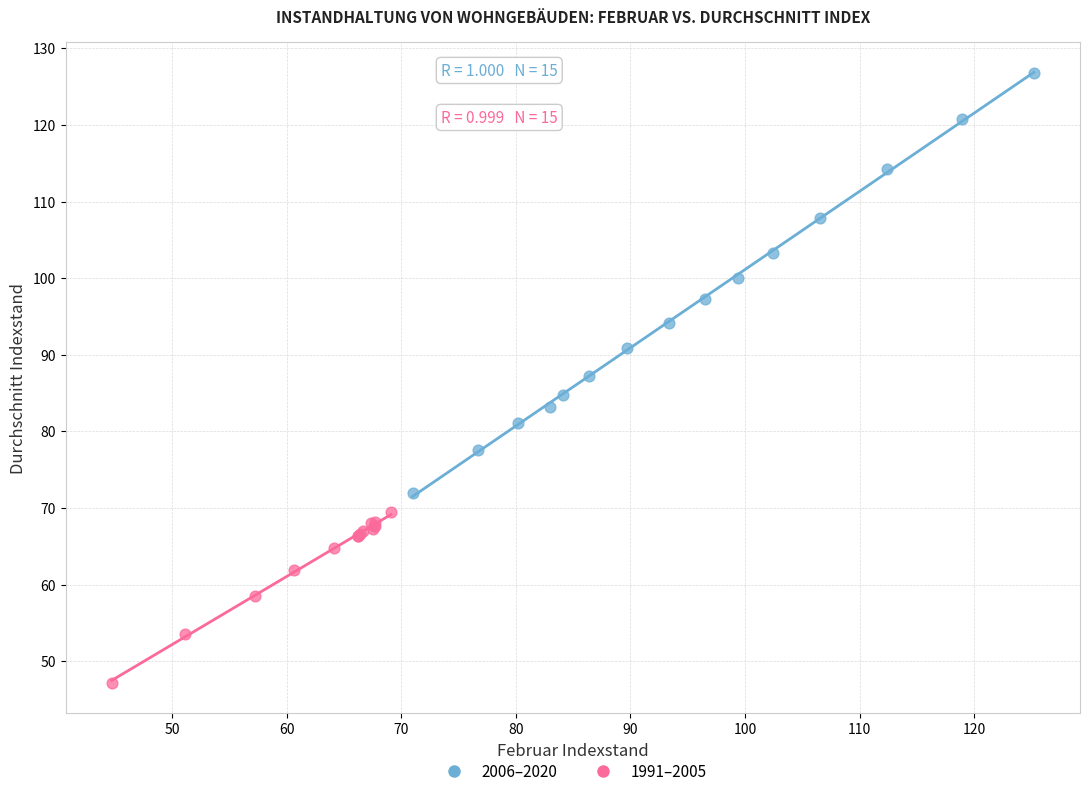

Which series has the widest spread of Y values?

2006–2020